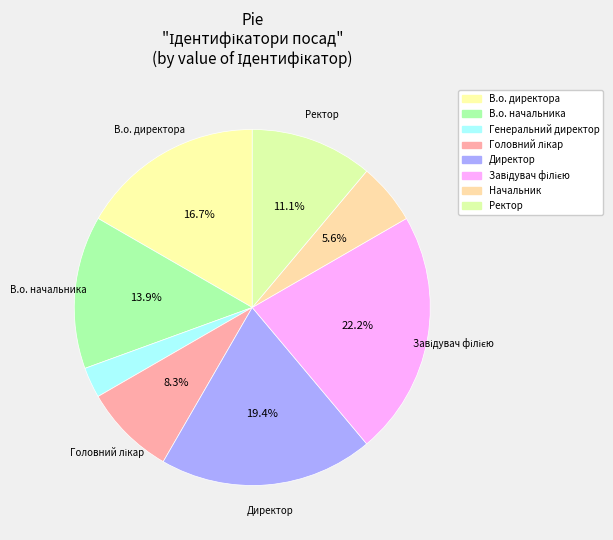

What percentage is the В.о. начальника slice, to the nearest percent?

14%